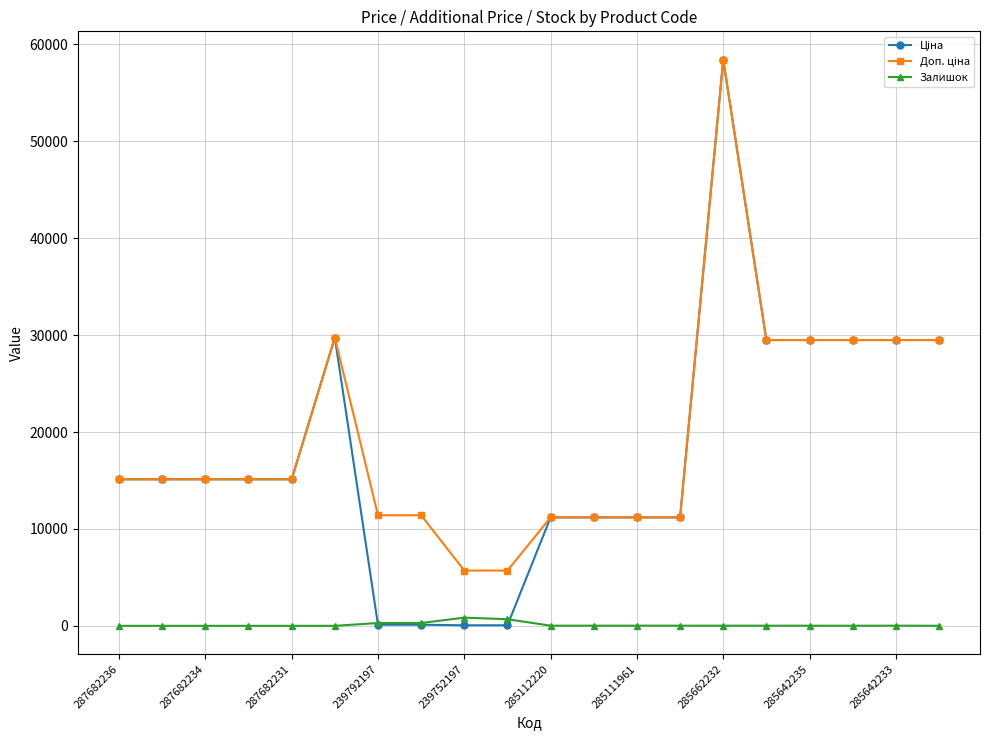

At how many categories does at least one series exceed 24083?

7